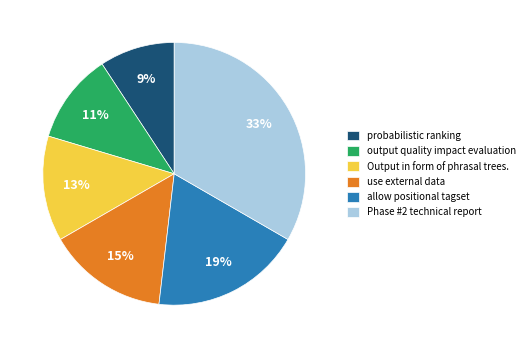

Is the sum of Output in form of phrasal trees. and use external data greater than half?

No